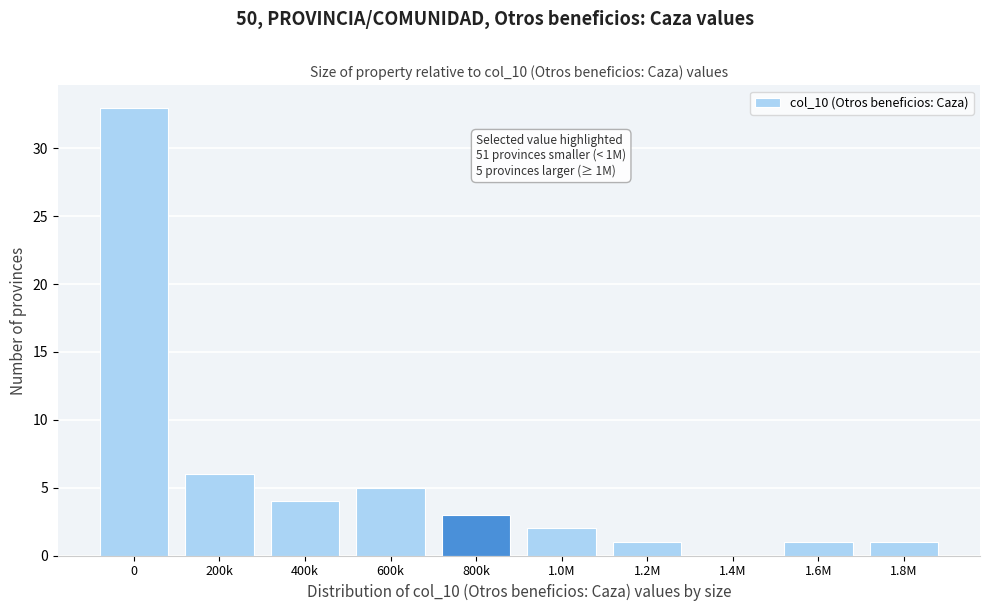

Reading left to right, list all the values displayed in this chart.

0=33	200k=6	400k=4	600k=5	800k=3	1.0M=2	1.2M=1	1.4M=0	1.6M=1	1.8M=1